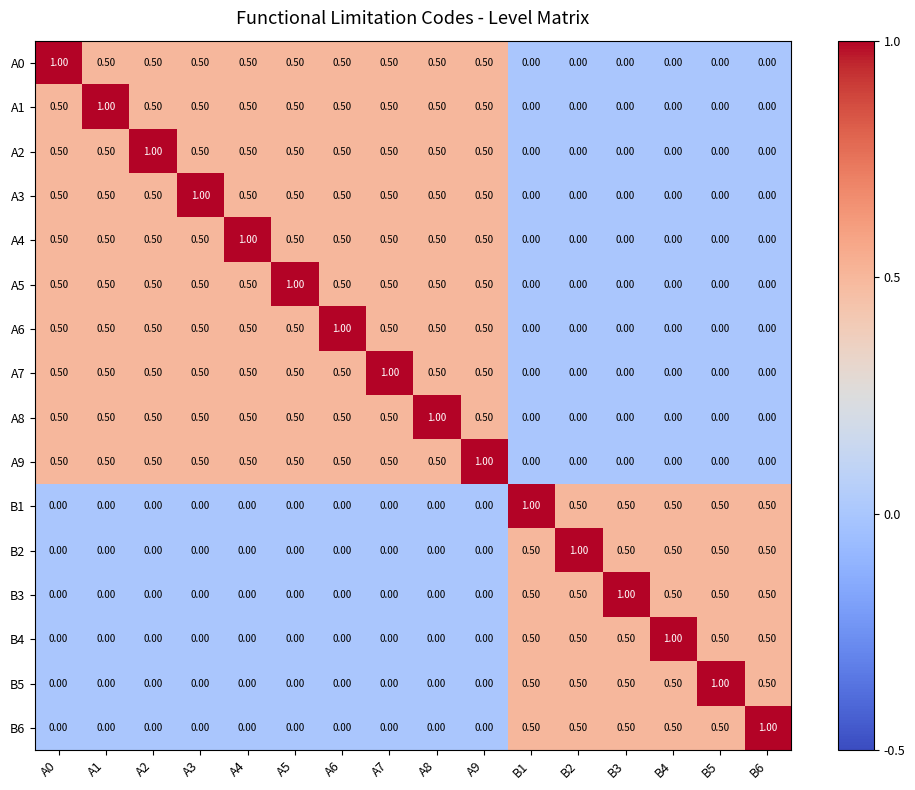

What is the average value of the A1 series?

0.3